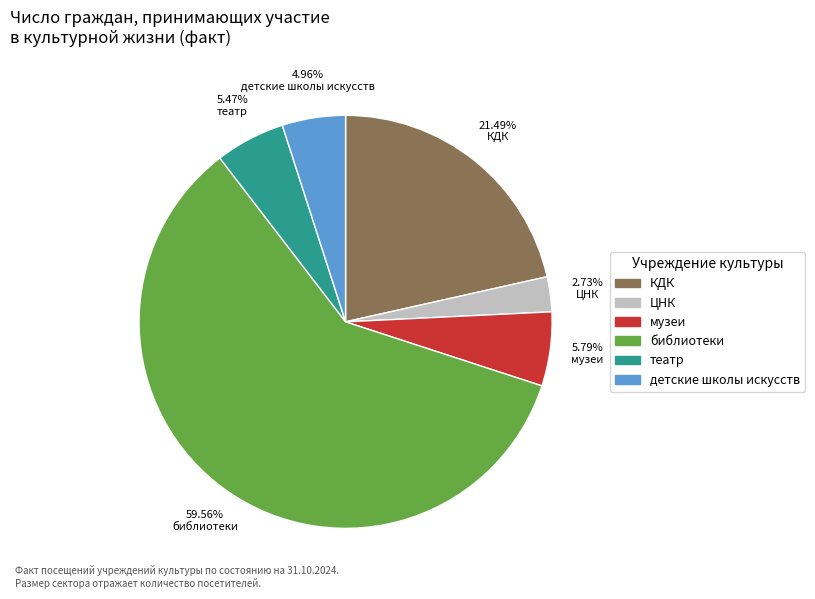

Count the number of slices in the pie.

6